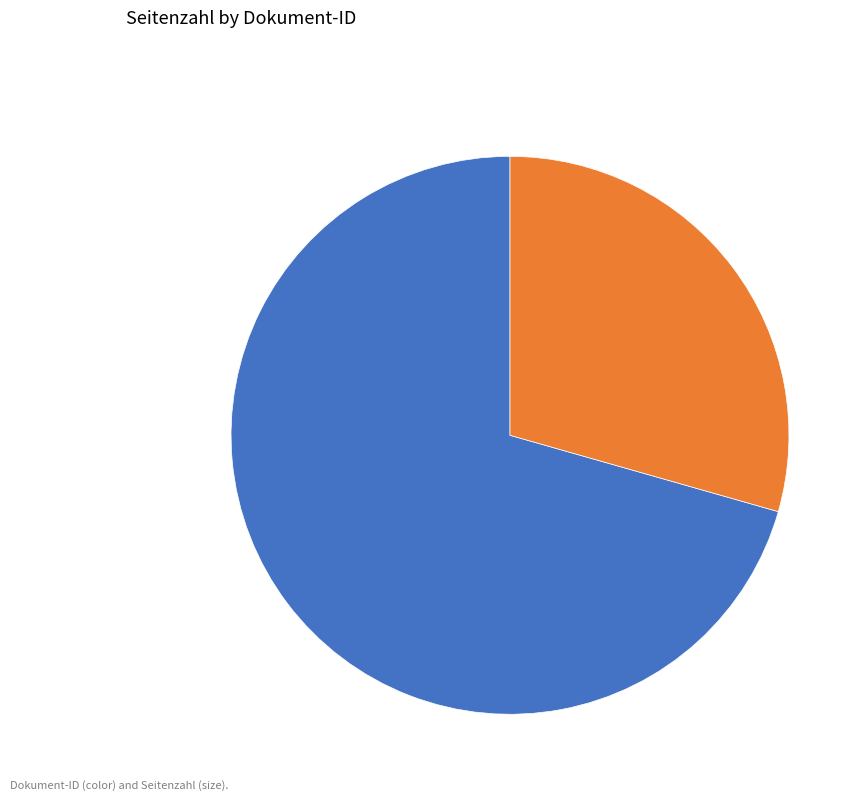

Is there a majority slice in this chart?

Yes